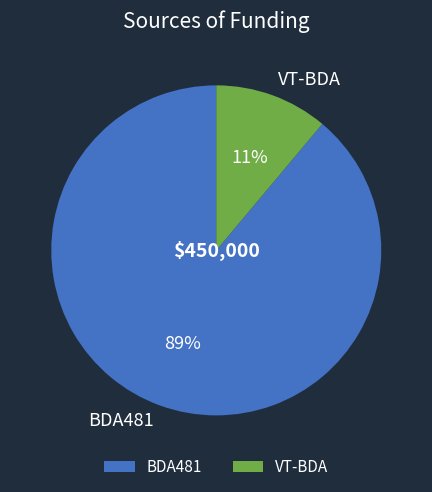

To the nearest percent, what portion does BDA481 represent?

89%